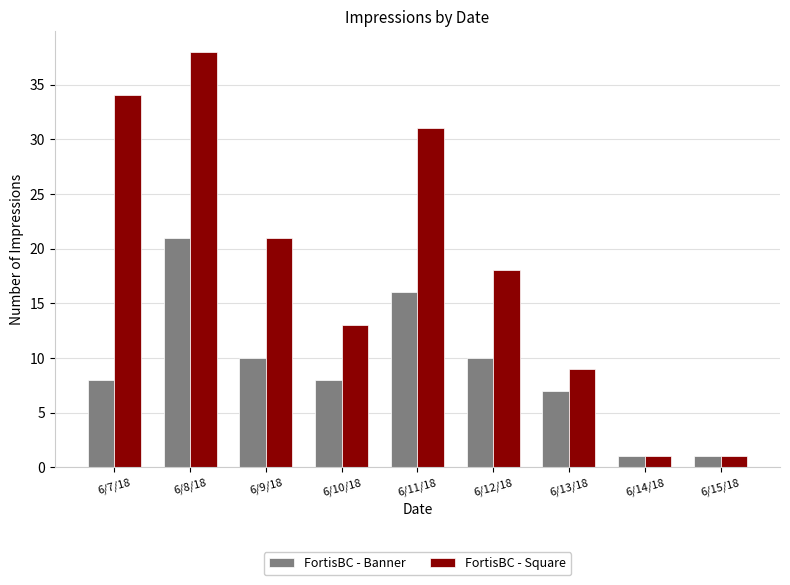

What is the label of the 9th bar from the right?

6/7/18